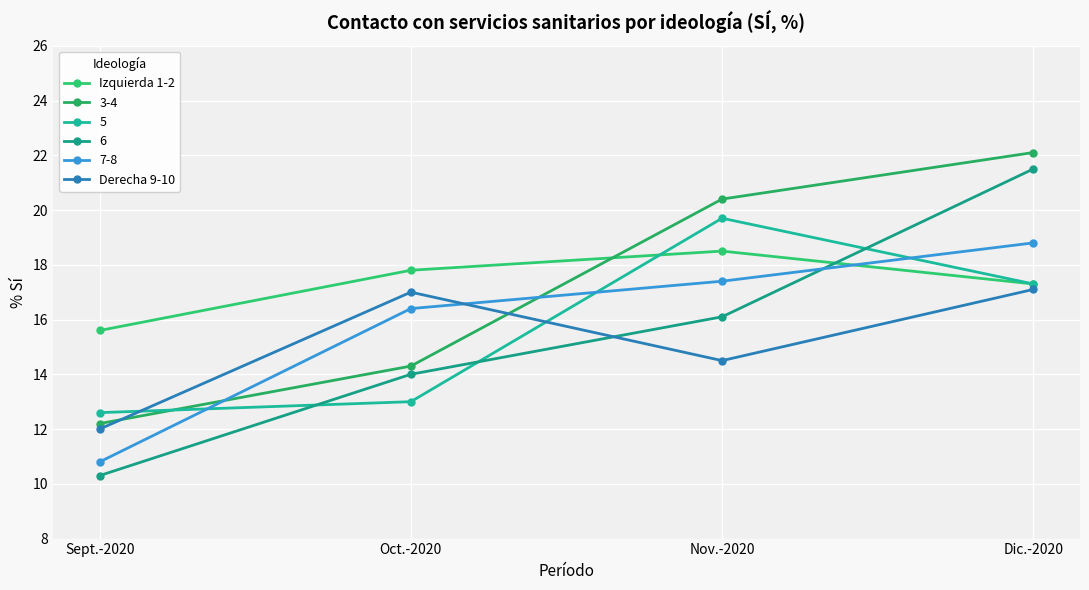

List the labels in order of Izquierda 1-2 value, largest first.

Nov.-2020, Oct.-2020, Dic.-2020, Sept.-2020